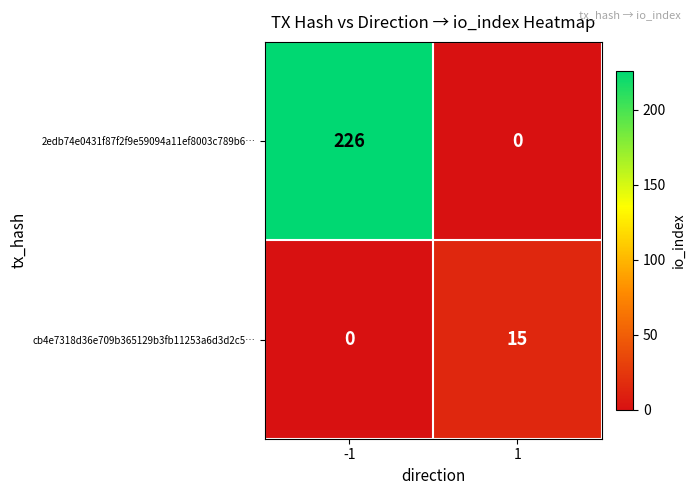

Is it true that cb4e7318d36e709b365129b3fb11253a6d3d2c5… equals 15 at 1?

True